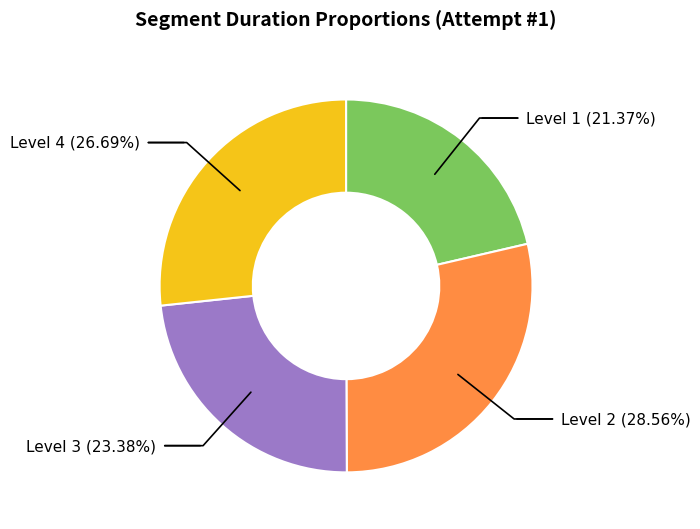

Count the number of slices in the pie.

4